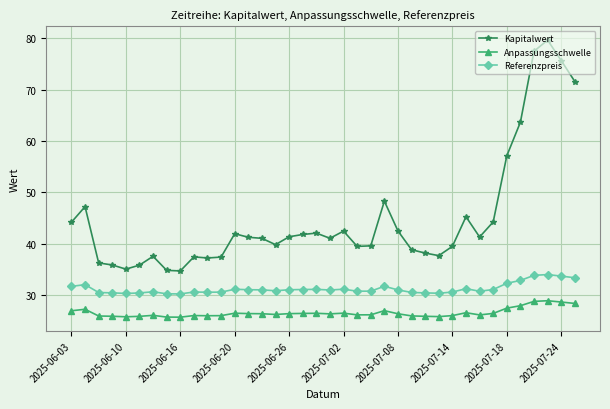

True or false: Anpassungsschwelle and Referenzpreis intersect in this chart.

False